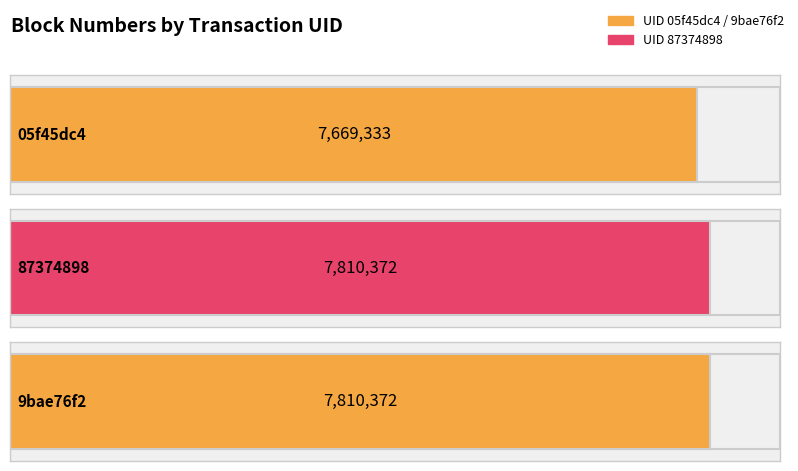

What is the sum of all values?

23290077